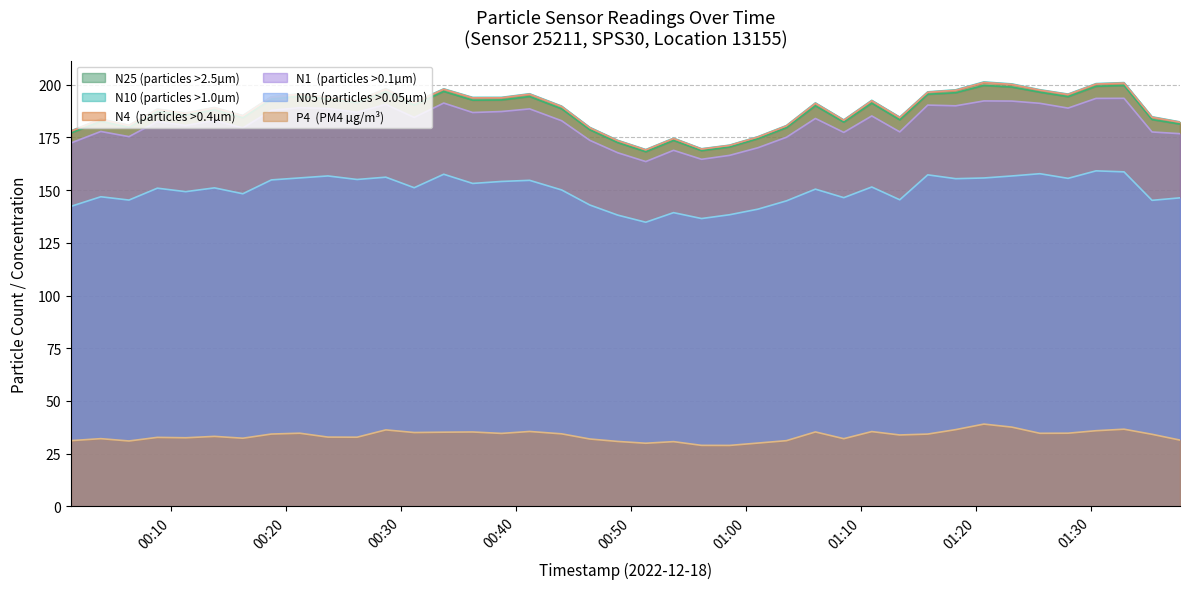

What are all the series names shown in the legend?

N25, N10, N4, N1, N05, P4